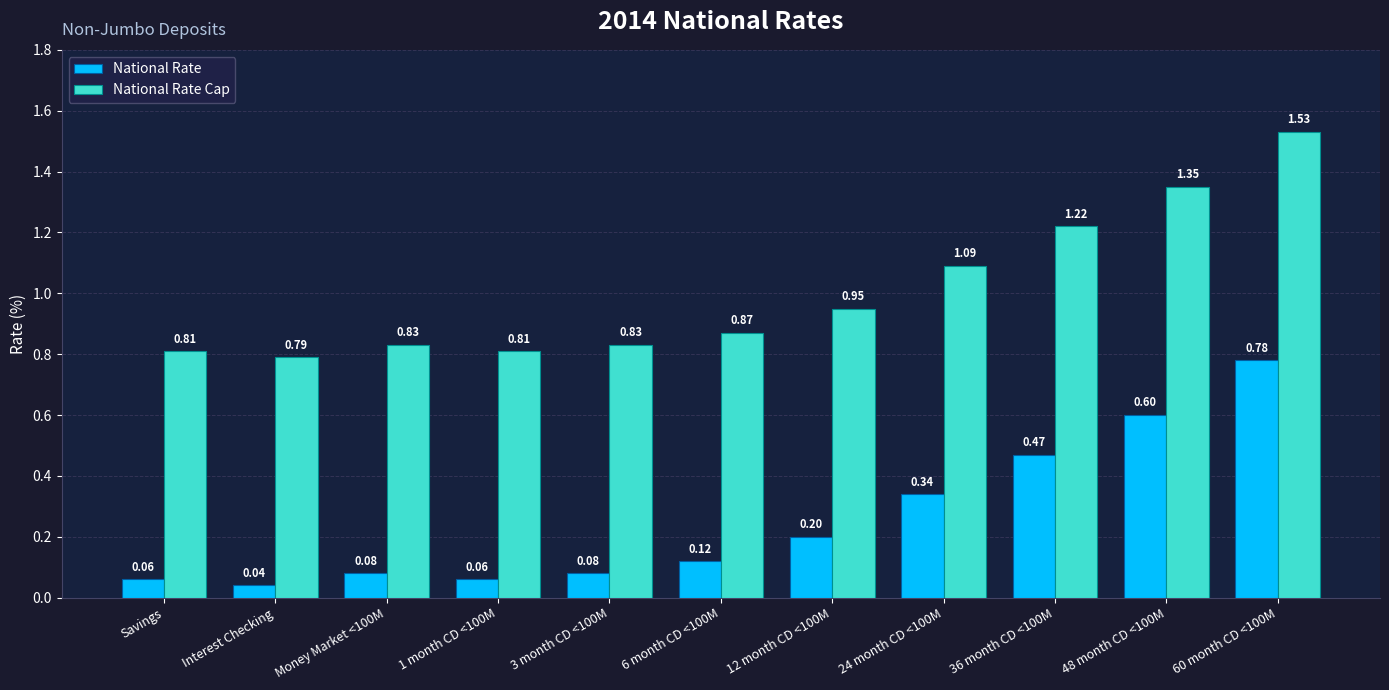

At which category is the sum across all series the highest?

60 month CD <100M